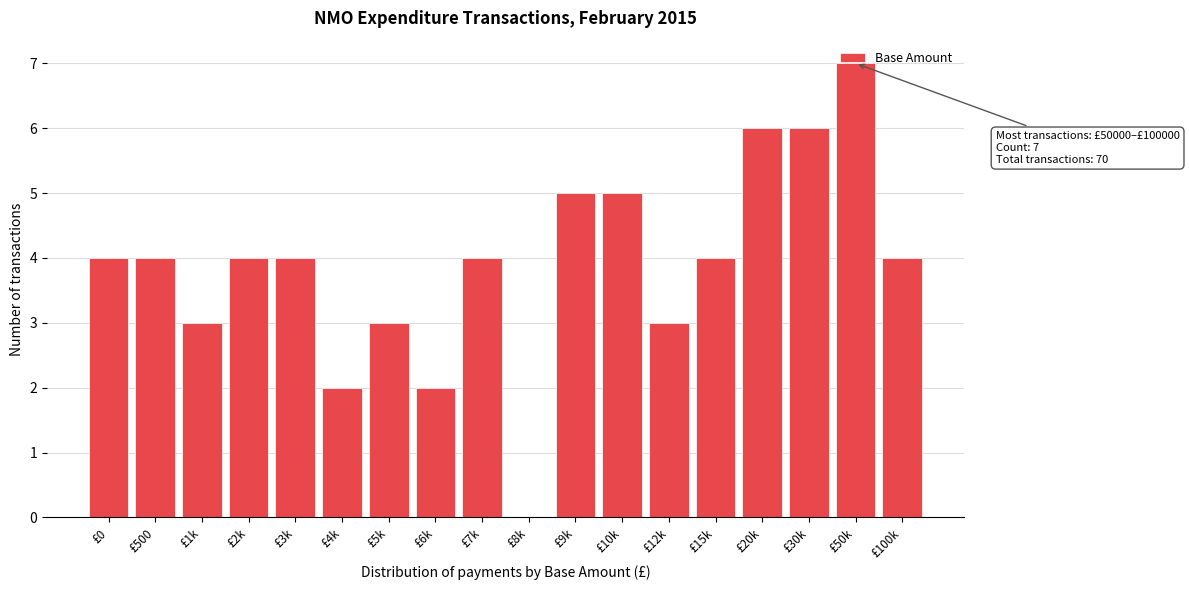

Approximately how many times larger is the value at £9k compared to £12k?

1.7